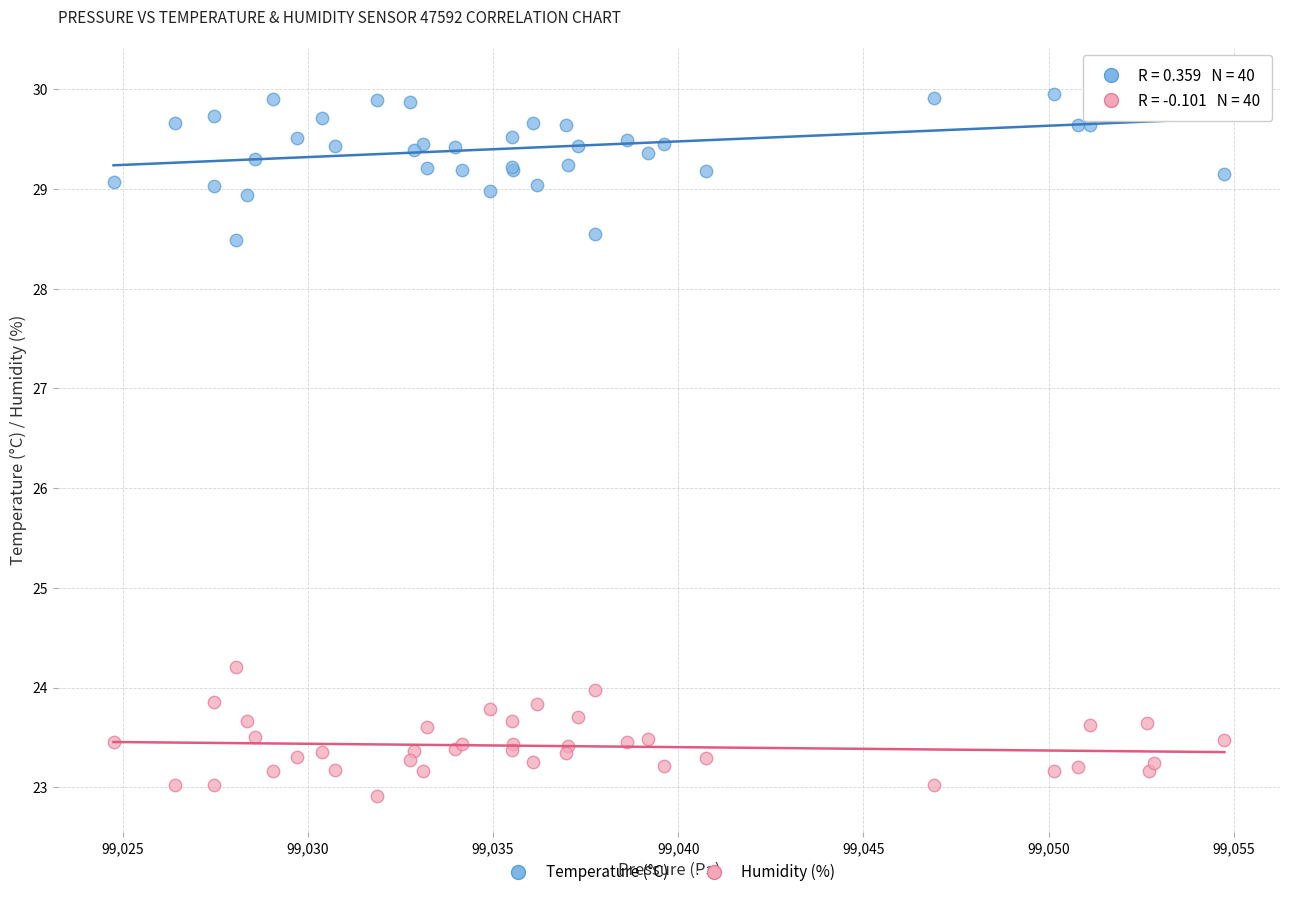

What are all the series names shown in the legend?

Temperature (°C), Humidity (%)